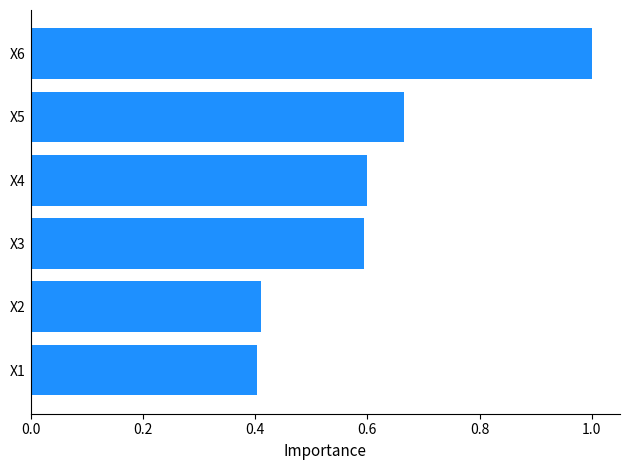

Is it true that the value at X5 is 0.3?

False